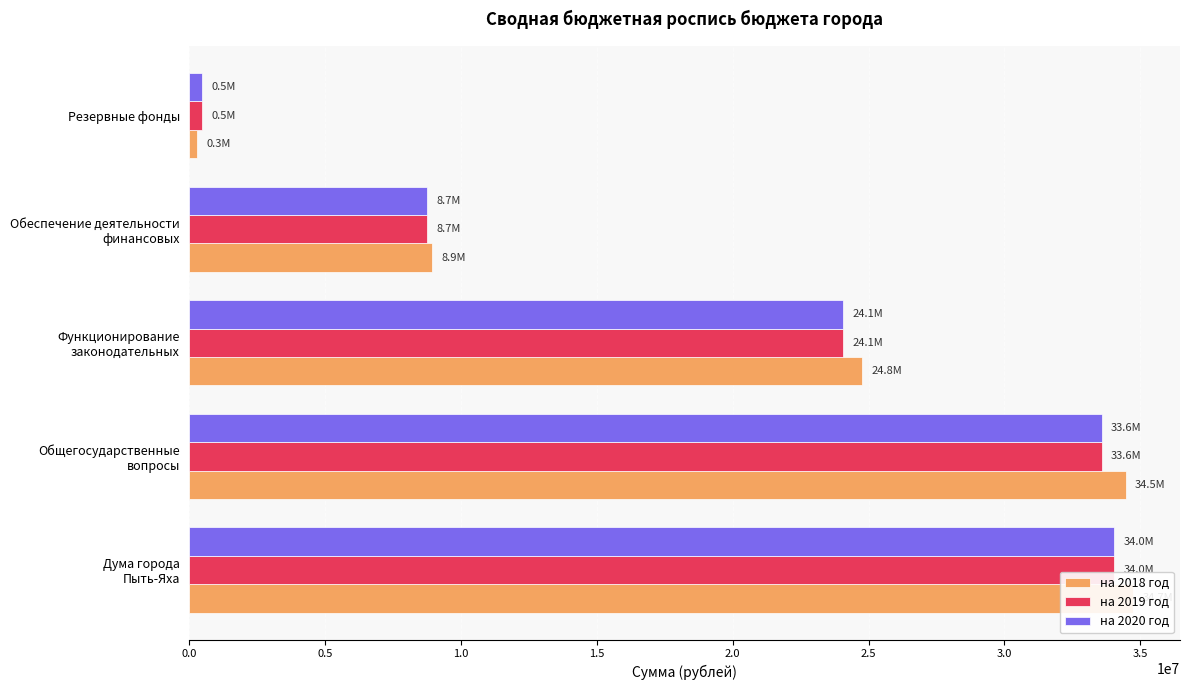

How many distinct data groups are displayed?

3